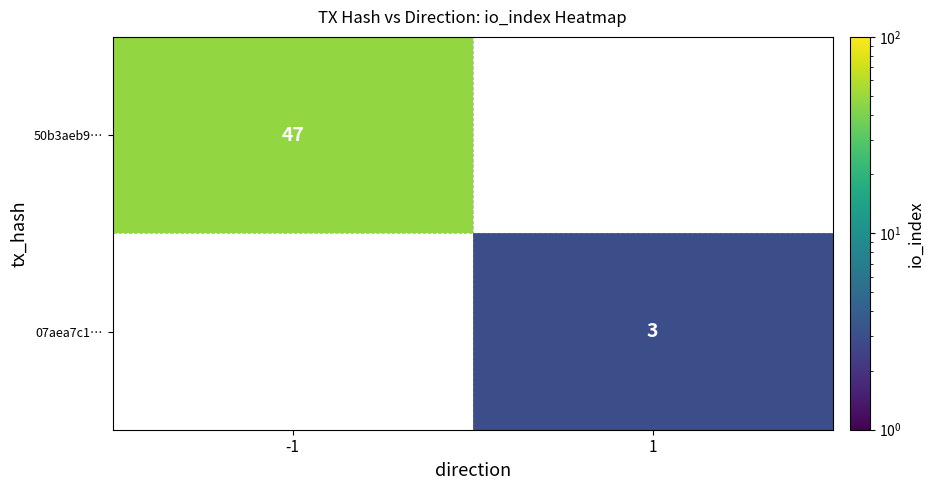

Count the number of data series in this chart.

2